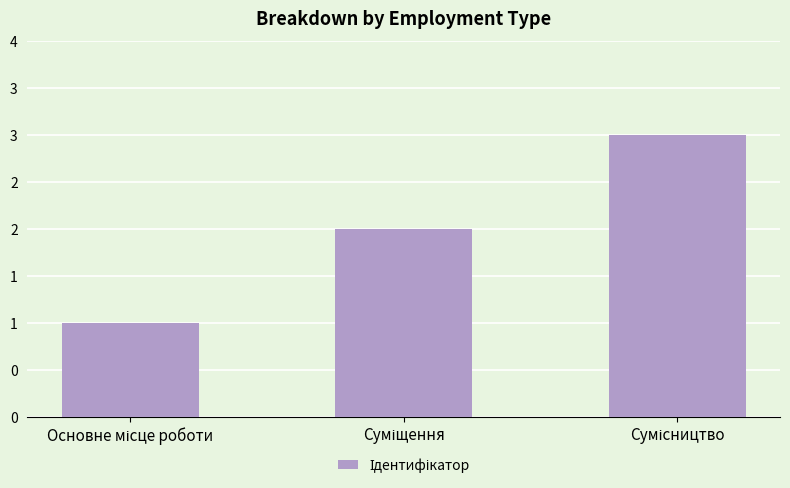

What is the label of the 3rd bar from the left?

Сумісництво